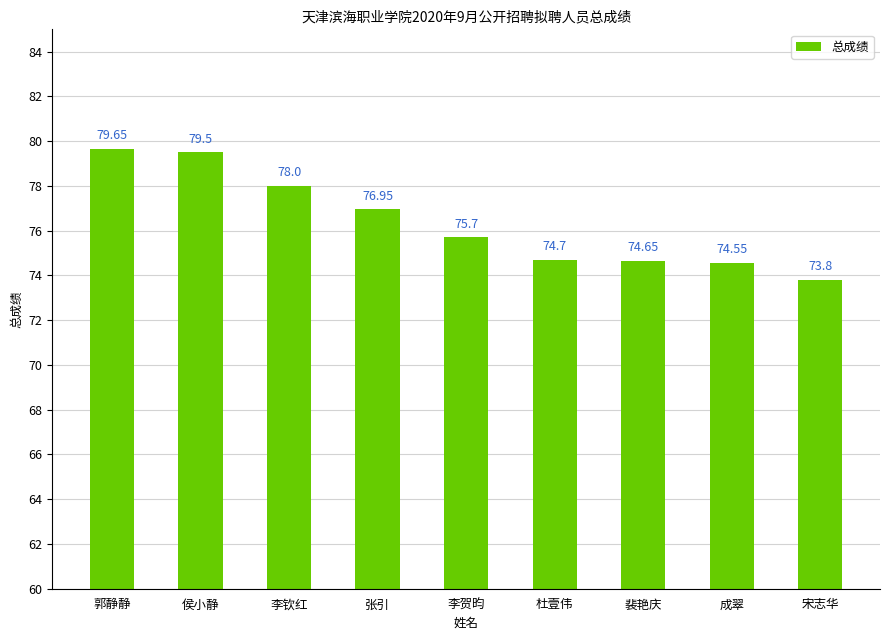

What is the minimum value shown in the chart?

73.8